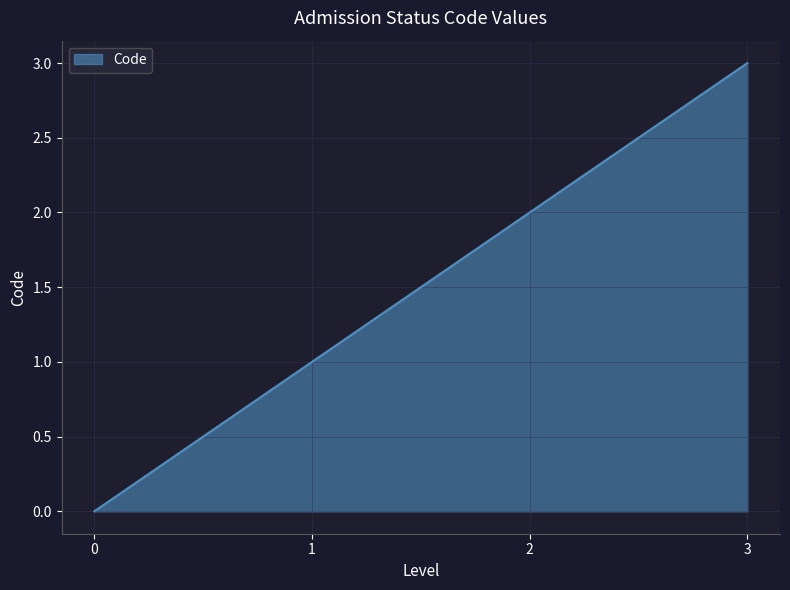

How many categories are shown in the chart?

4